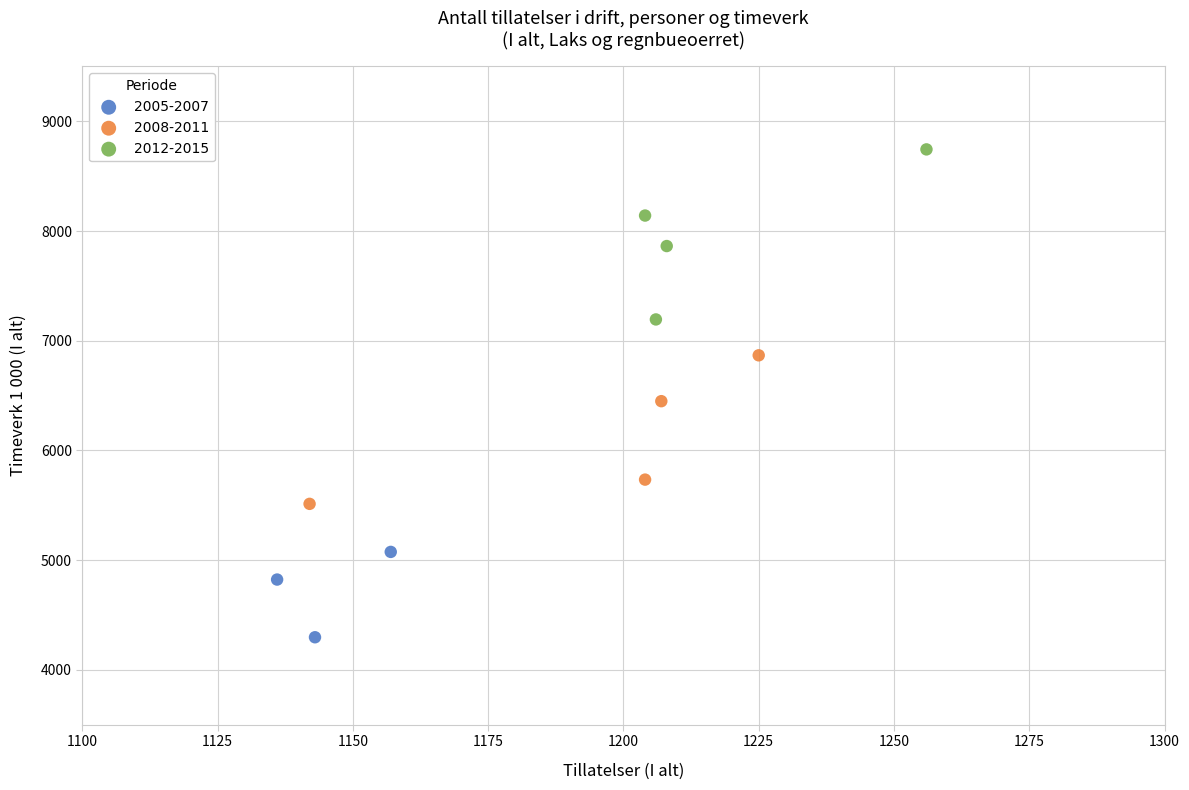

Which series contains the highest Y value?

2012-2015